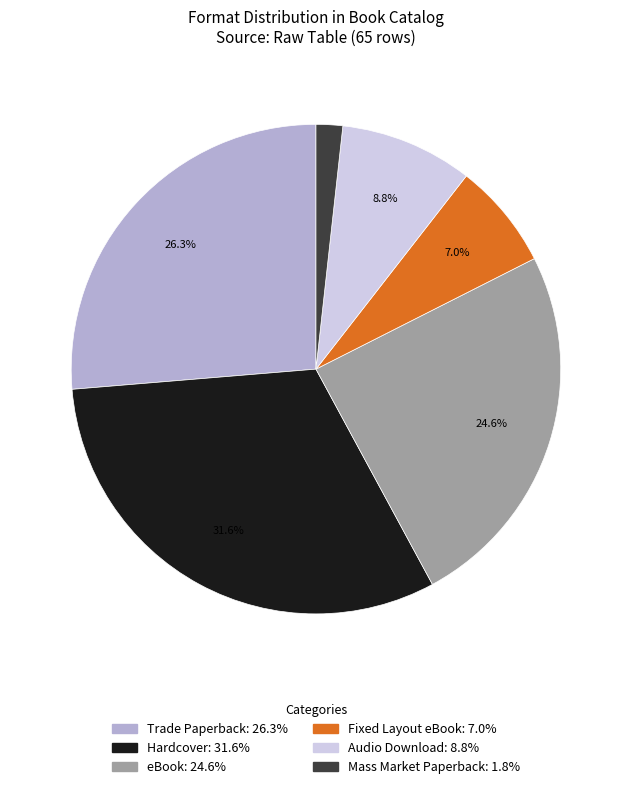

Is it true that Trade Paperback is 26% of the pie?

True